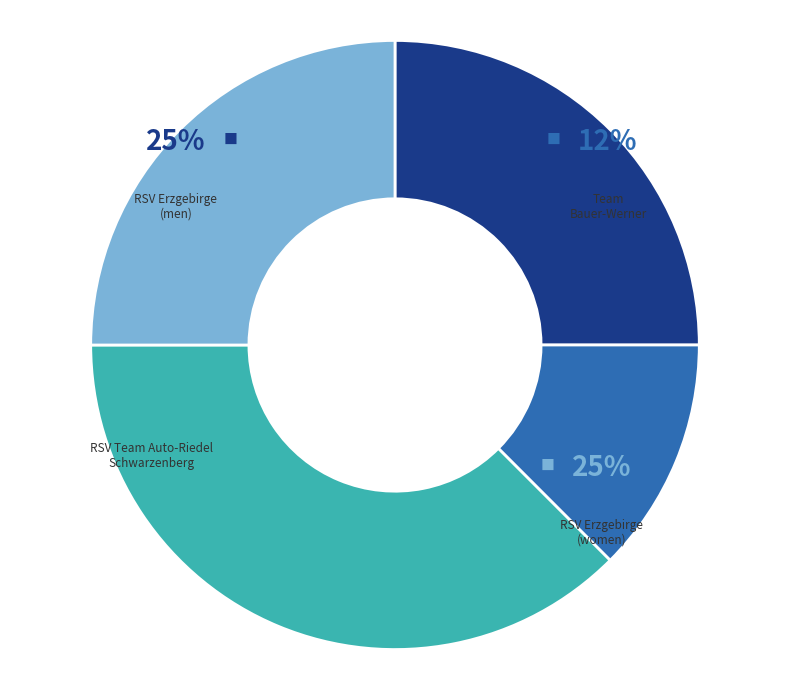

Is Team Bauer-Werner the majority of the pie?

No